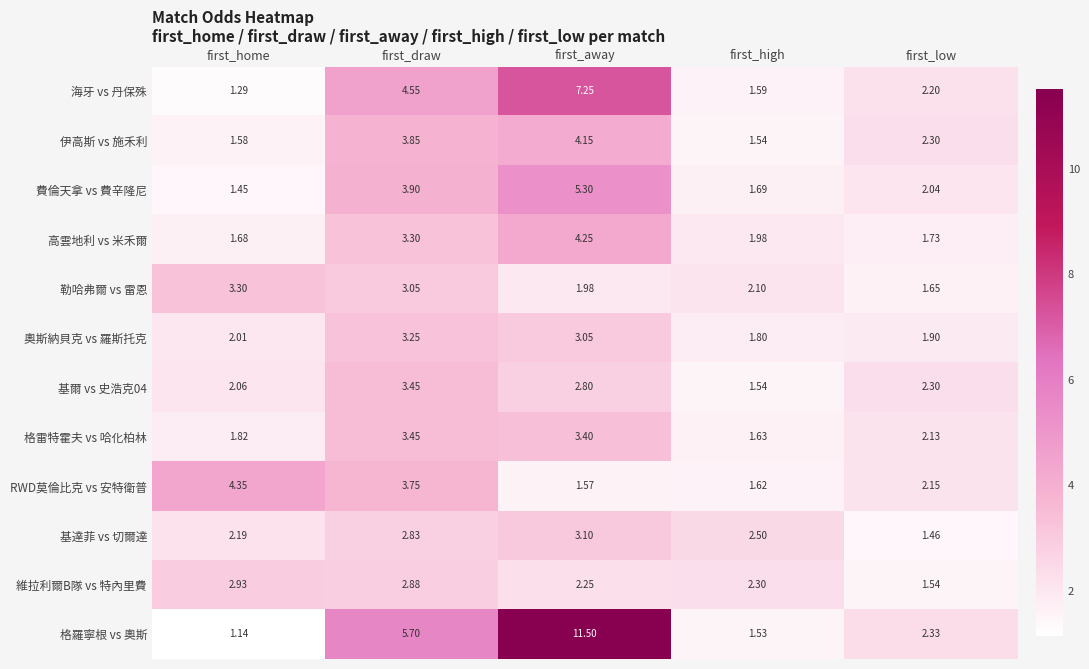

Which series changed the most between first_away and first_low?

格羅寧根 vs 奧斯